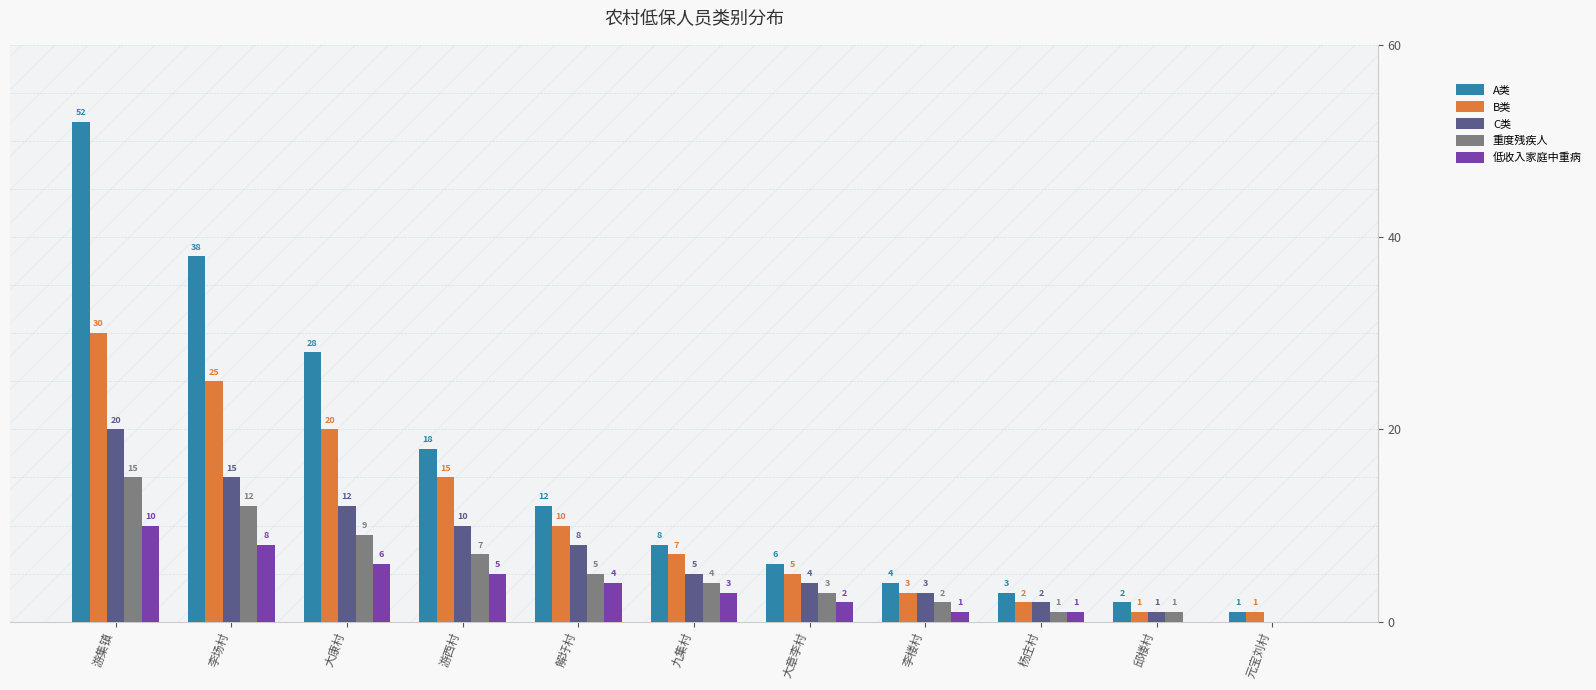

Reading left to right, transcribe all the data shown in this chart.

A类: 游集镇=52	李场村=38	大康村=28	游西村=18	解圩村=12	九集村=8	大章李村=6	李楼村=4	杨庄村=3	邱楼村=2	元宝刘村=1
B类: 游集镇=30	李场村=25	大康村=20	游西村=15	解圩村=10	九集村=7	大章李村=5	李楼村=3	杨庄村=2	邱楼村=1	元宝刘村=1
C类: 游集镇=20	李场村=15	大康村=12	游西村=10	解圩村=8	九集村=5	大章李村=4	李楼村=3	杨庄村=2	邱楼村=1	元宝刘村=0
重度残疾人: 游集镇=15	李场村=12	大康村=9	游西村=7	解圩村=5	九集村=4	大章李村=3	李楼村=2	杨庄村=1	邱楼村=1	元宝刘村=0
低收入家庭中重病: 游集镇=10	李场村=8	大康村=6	游西村=5	解圩村=4	九集村=3	大章李村=2	李楼村=1	杨庄村=1	邱楼村=0	元宝刘村=0